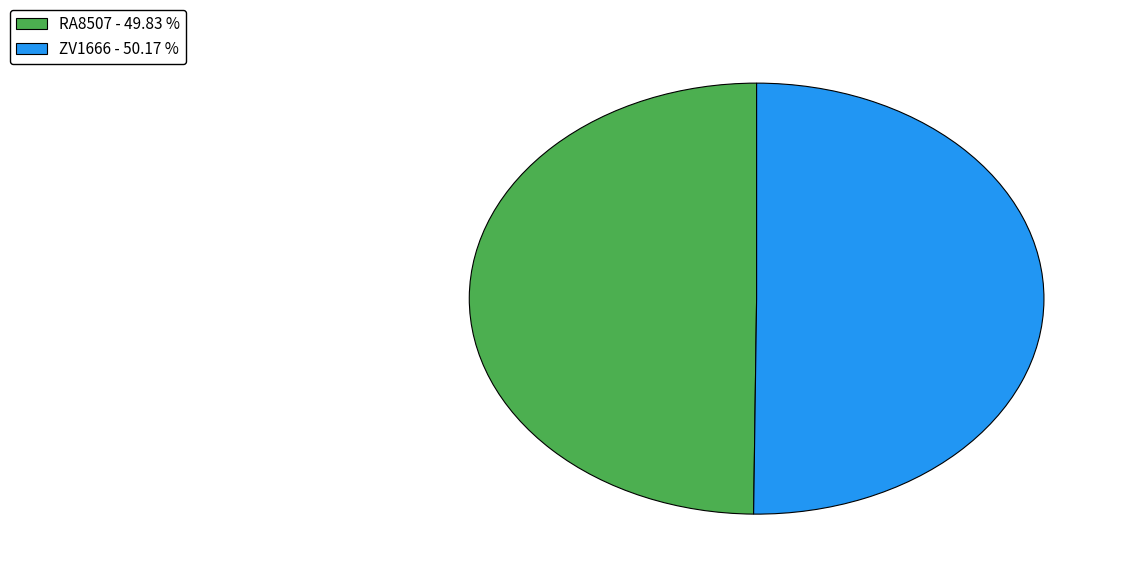

What is the ratio of the value at ZV1666 - 50.17 % to the value at RA8507 - 49.83 %?

1.0